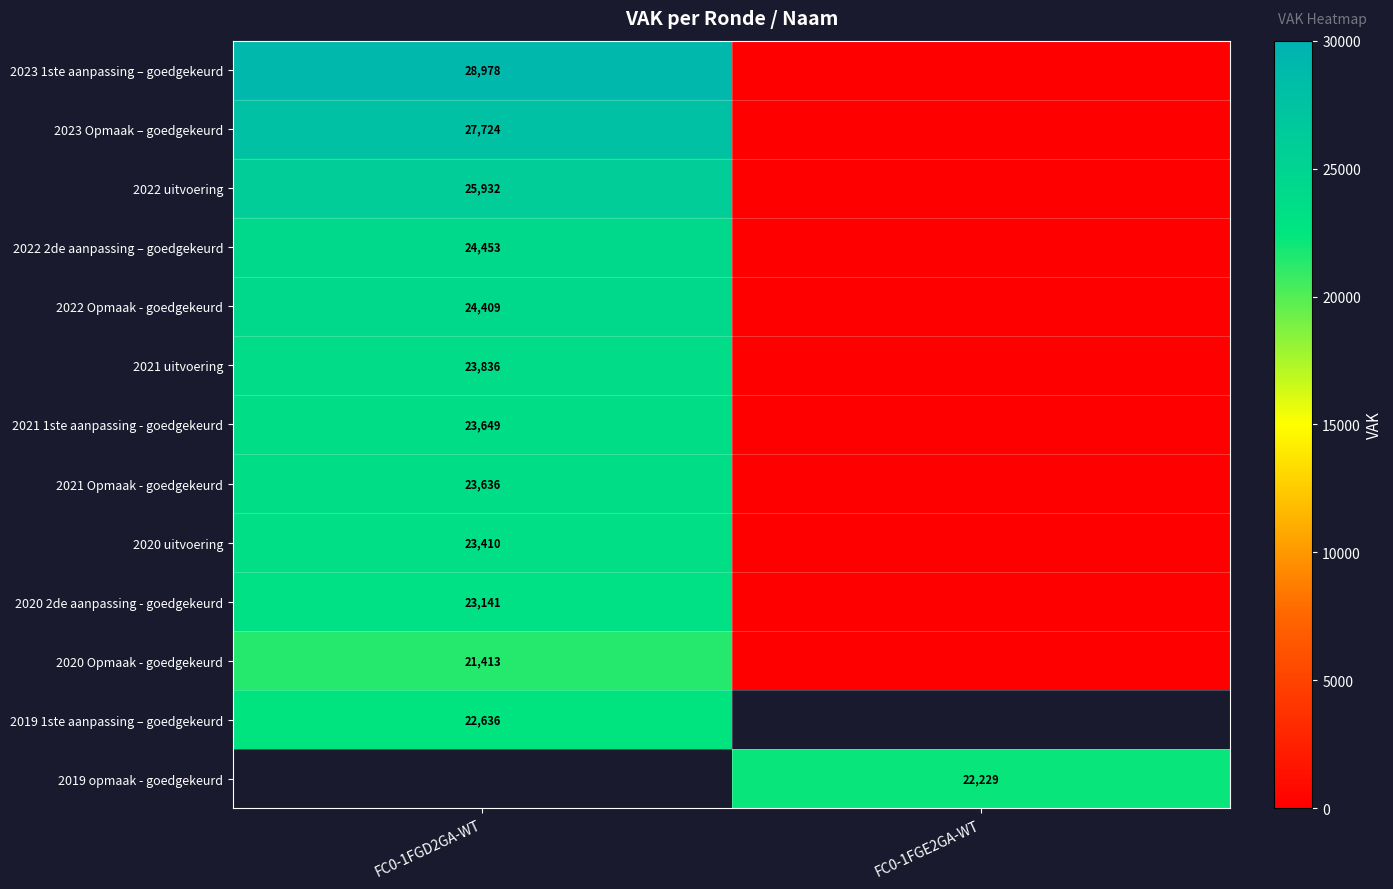

What is the maximum value shown in the chart?

28978.0